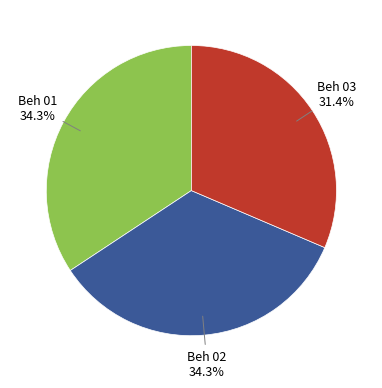

Is there any slice that represents more than half of the pie?

No